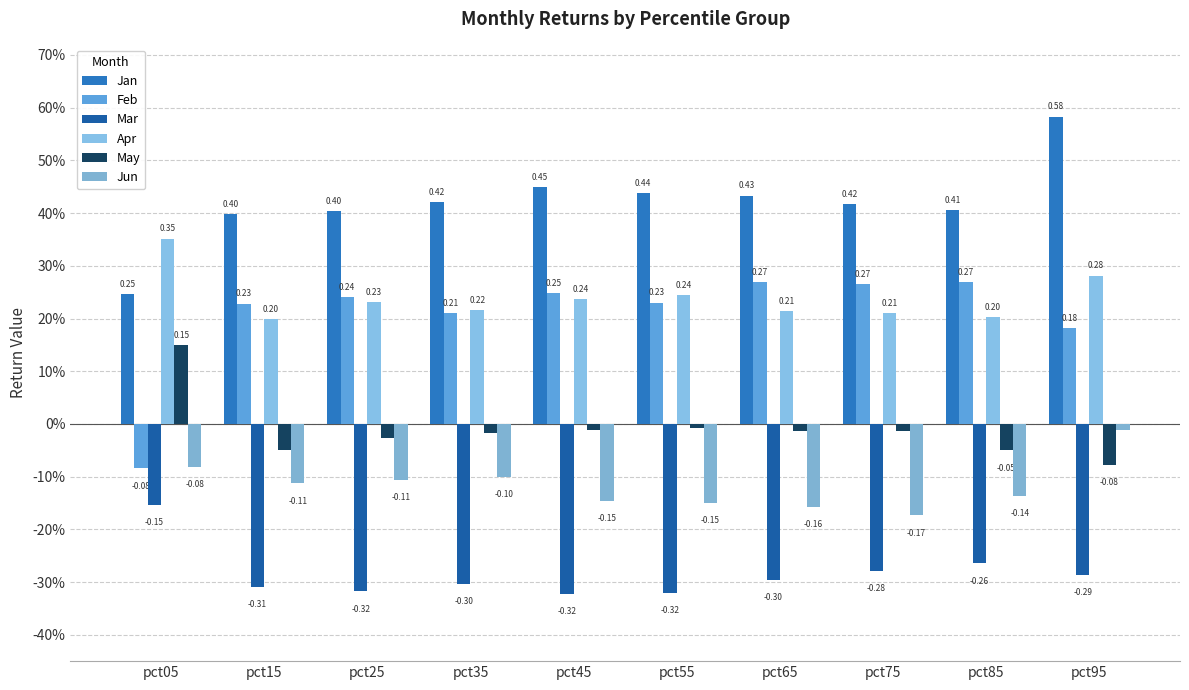

Which series has the largest range (max minus min)?

Feb